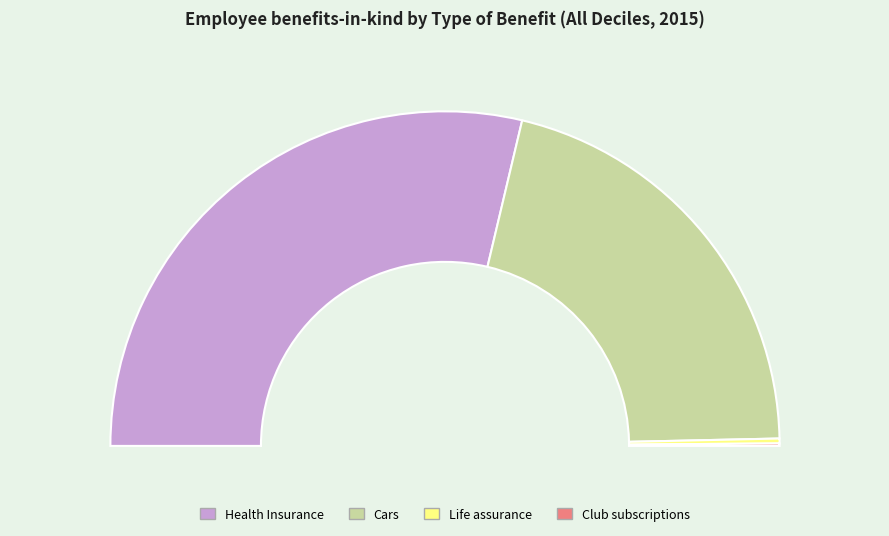

Does Club subscriptions account for over 50% of the chart?

No